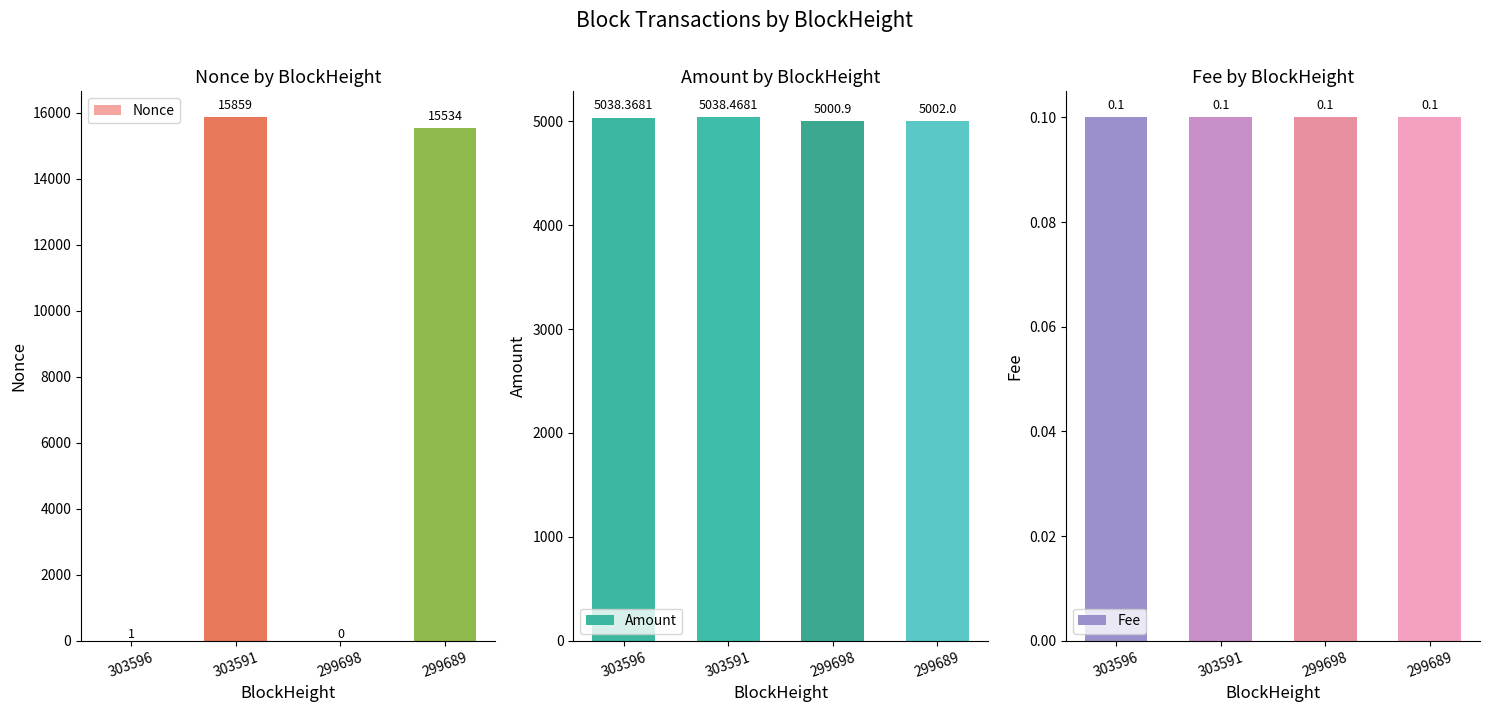

What is the difference between the maximum and minimum values in the Amount series?

37.6